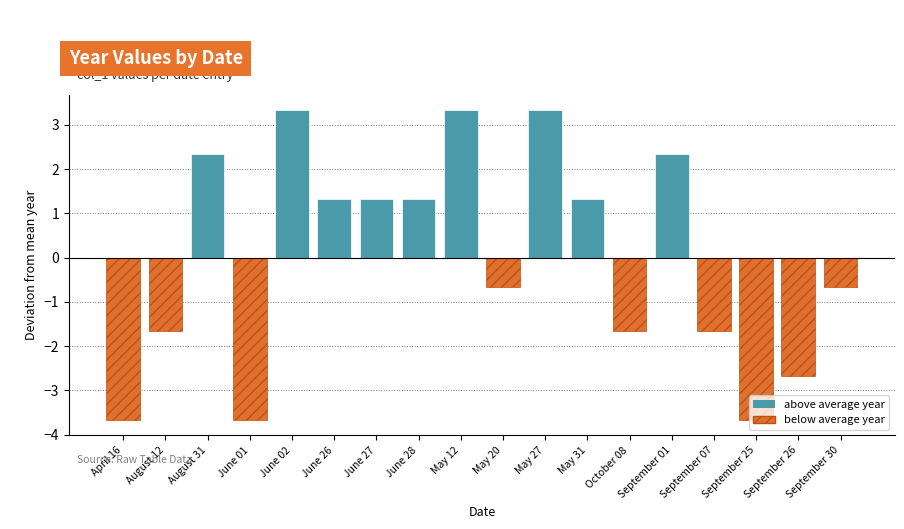

How many data points are less than 2021?

9